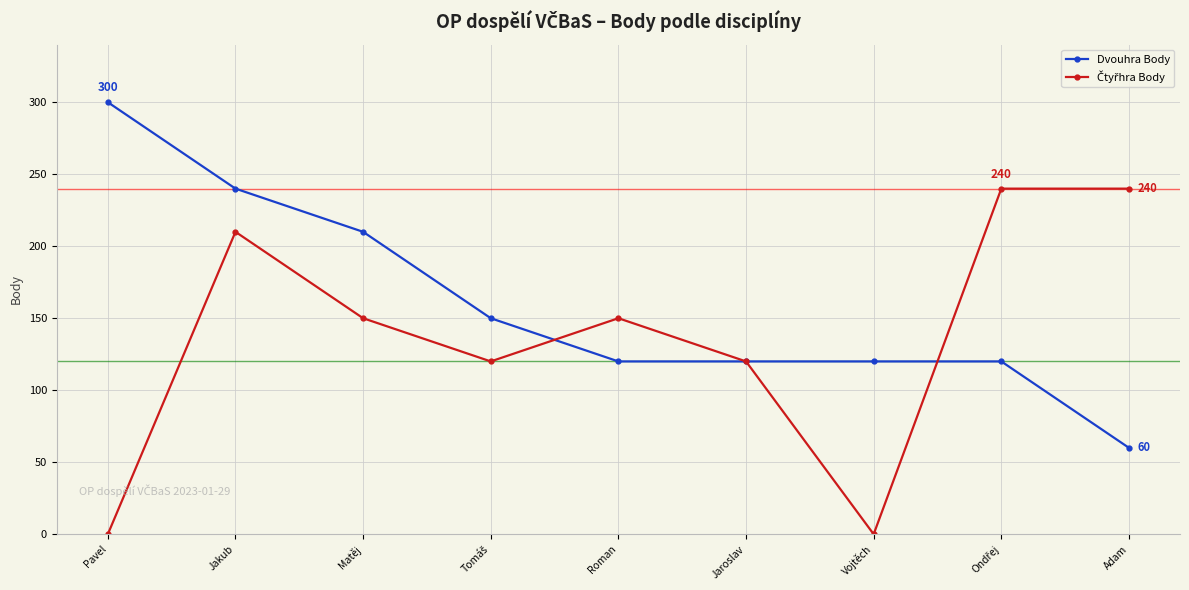

What is the difference between the highest and lowest values at Roman?

30